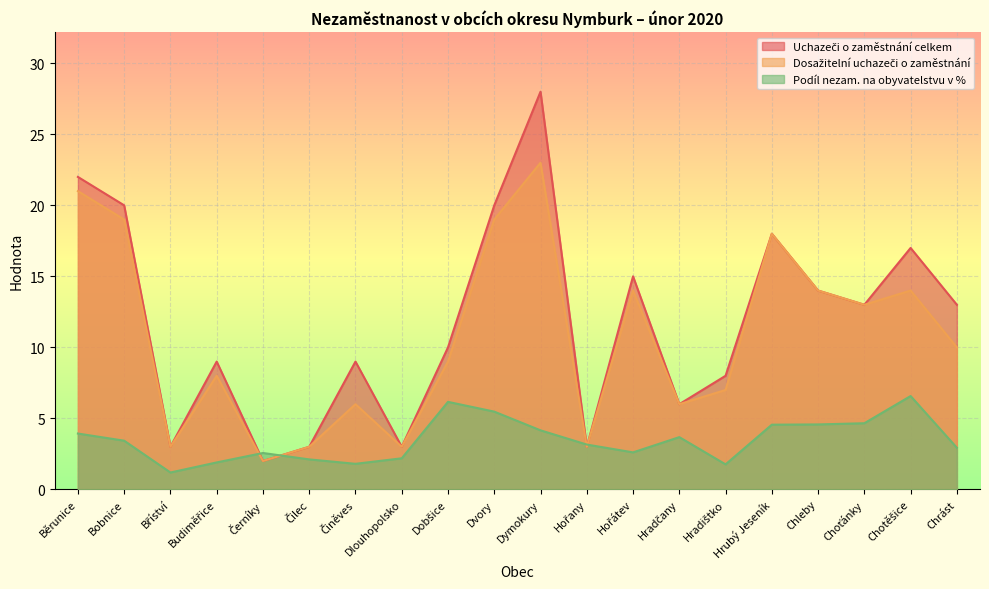

Which series has the largest total across all categories?

Uchazeči o zaměstnání celkem